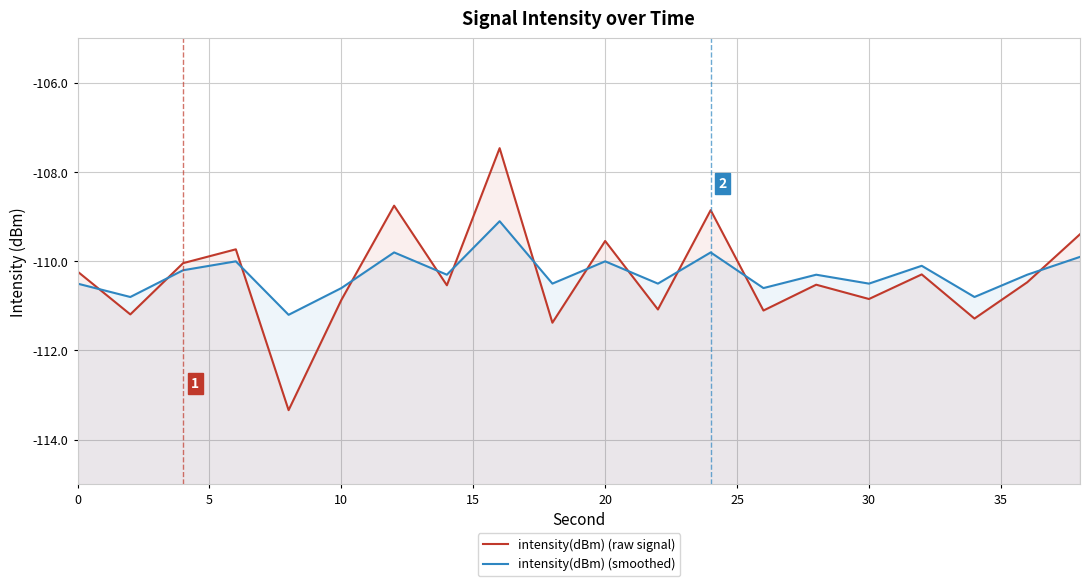

What is the greatest value displayed?

-107.5